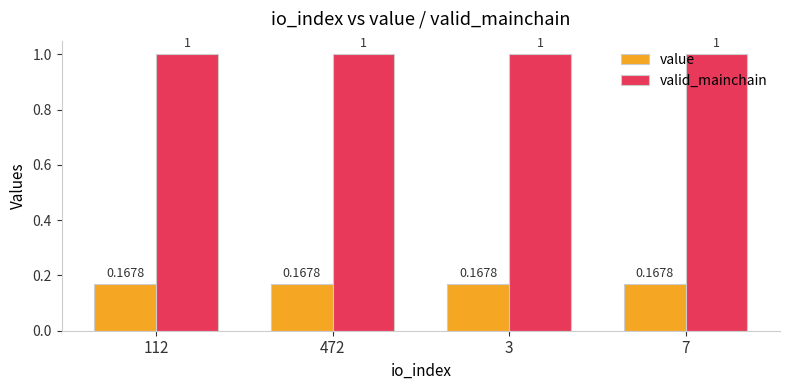

The value of valid_mainchain at 472 is 1.5. True or false?

False